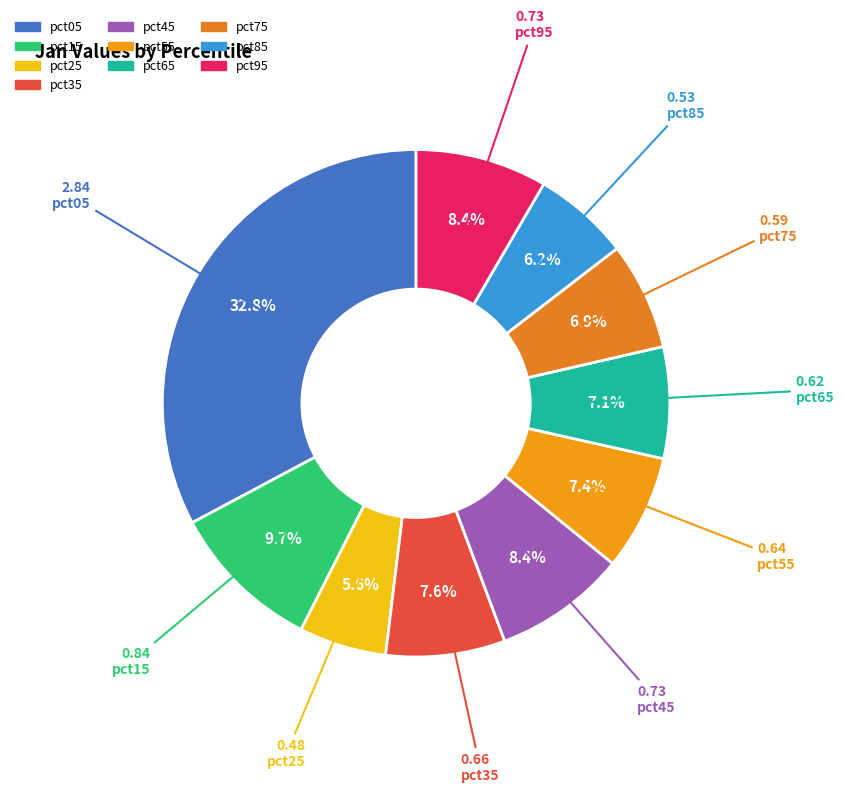

How many segments does this pie chart have?

10